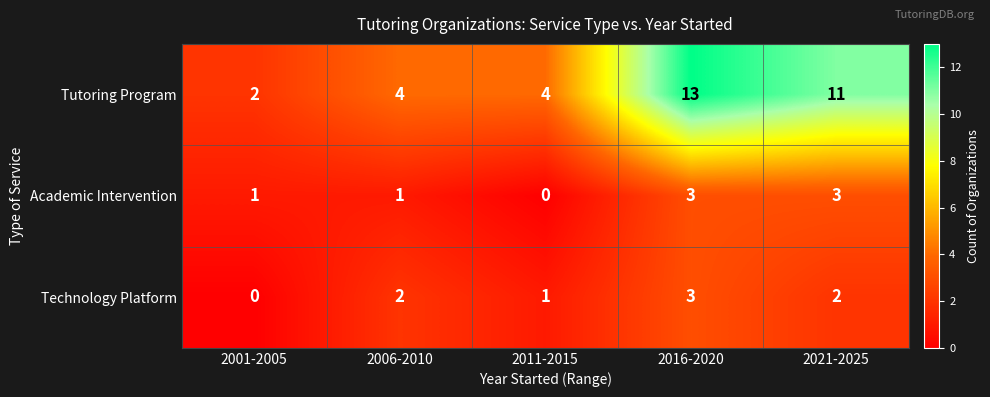

What is the total value across all series at 2016-2020?

19